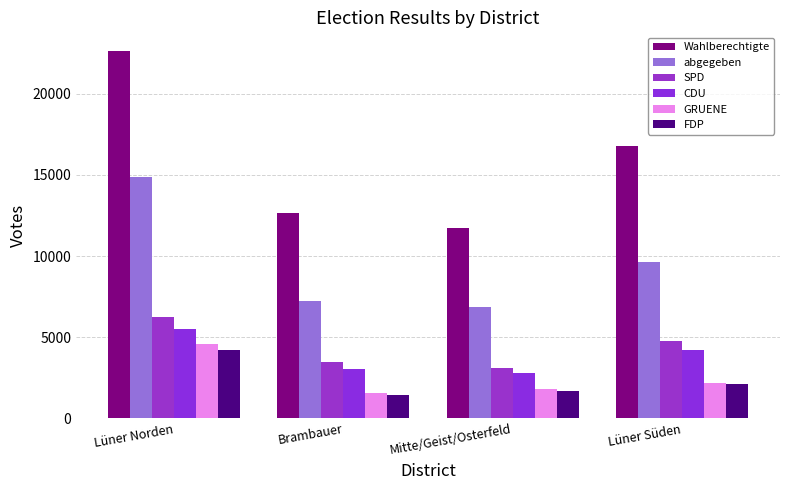

Is it true that FDP equals 1332 at Lüner Norden?

False